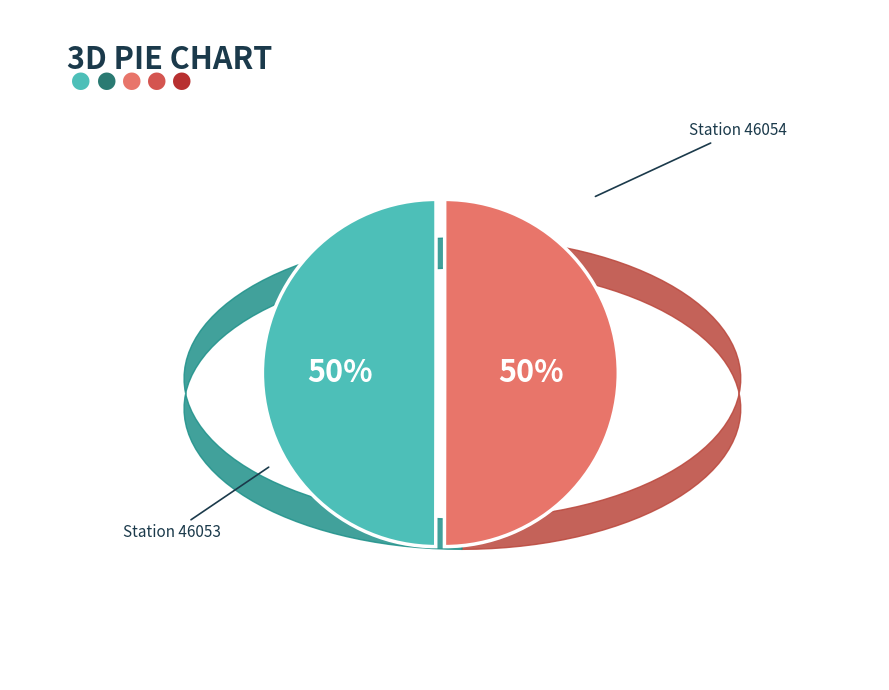

To the nearest percent, what is the average slice percentage?

50%